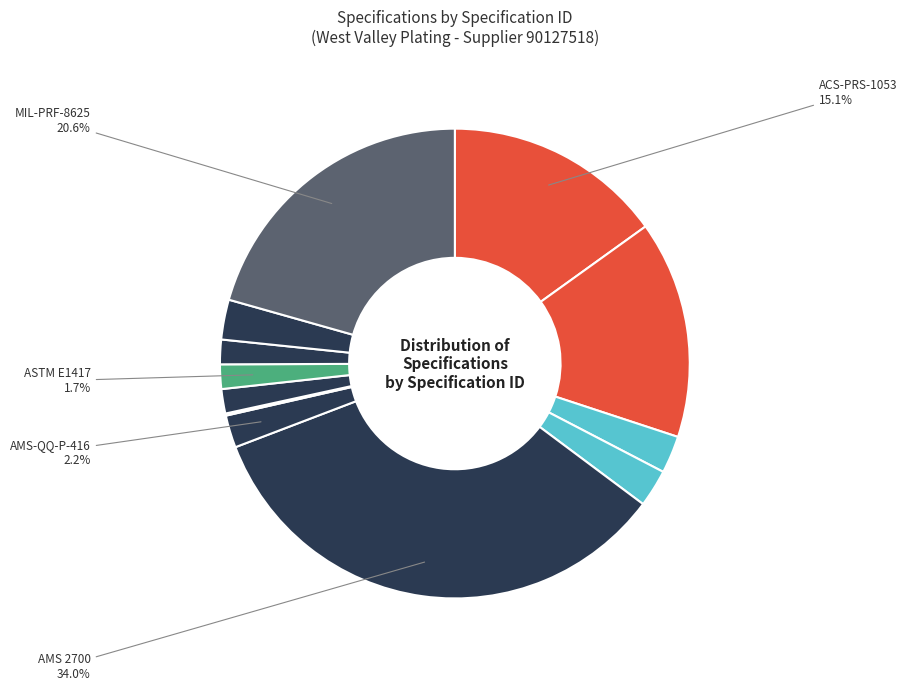

Rank the categories by value from highest to lowest.

AMS 2700, MIL-PRF-8625, ACS-PRS-1053, ACS-PRS-2204, MIL-DTL-5541, ACS-PRS-7010, ACS-PRS-7005, AMS-QQ-P-416, ASTM E1444, ASTM E1417, ASTM B117, ASTM A967